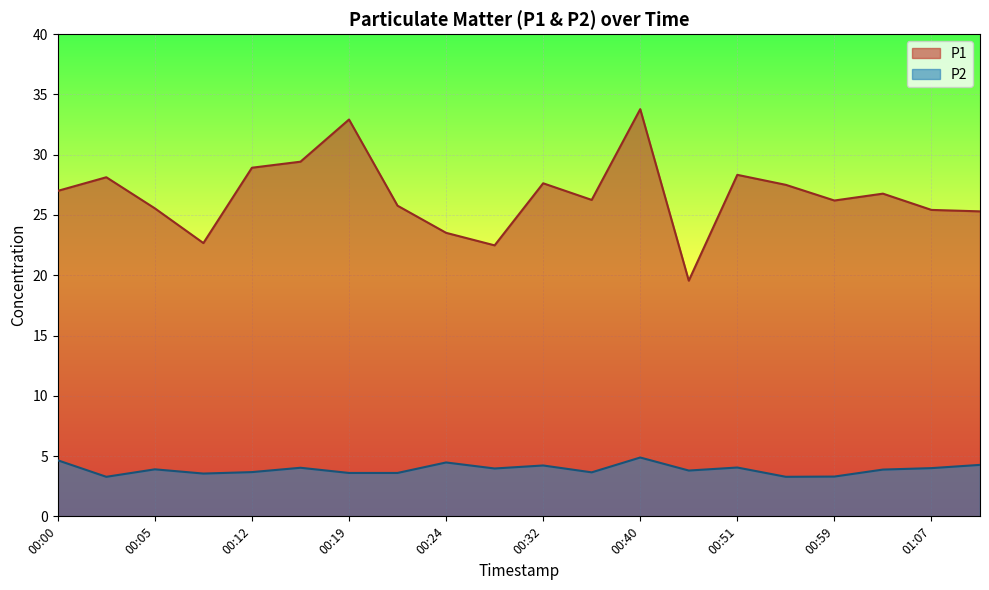

How many lines are shown in the chart?

2